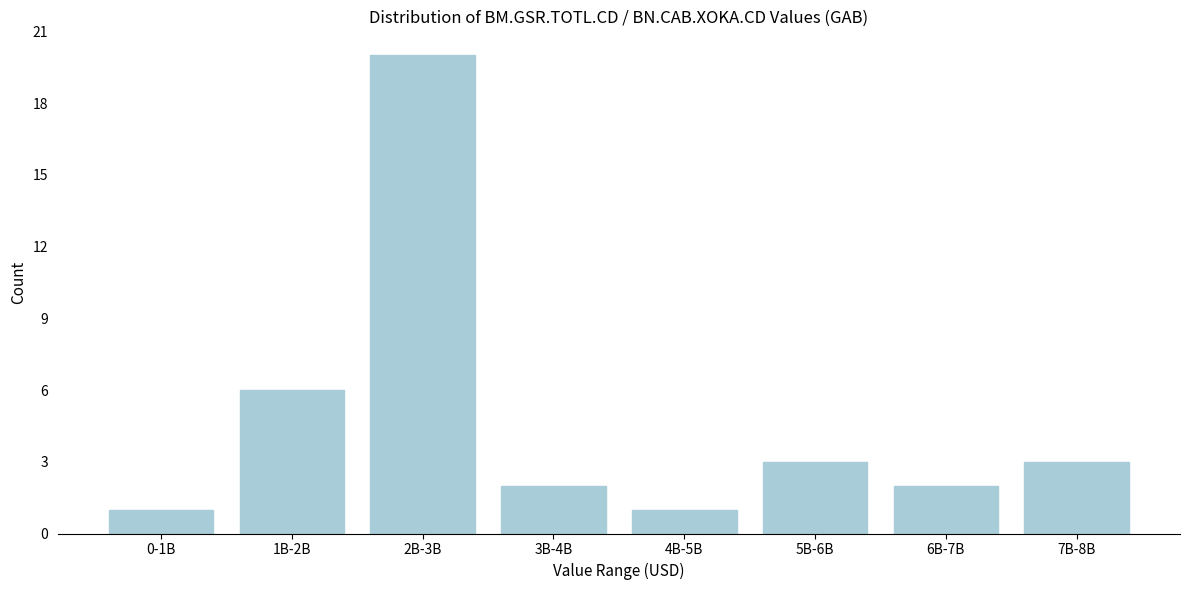

Reading right to left, what are all the values shown in this chart?

7B-8B=3	6B-7B=2	5B-6B=3	4B-5B=1	3B-4B=2	2B-3B=20	1B-2B=6	0-1B=1